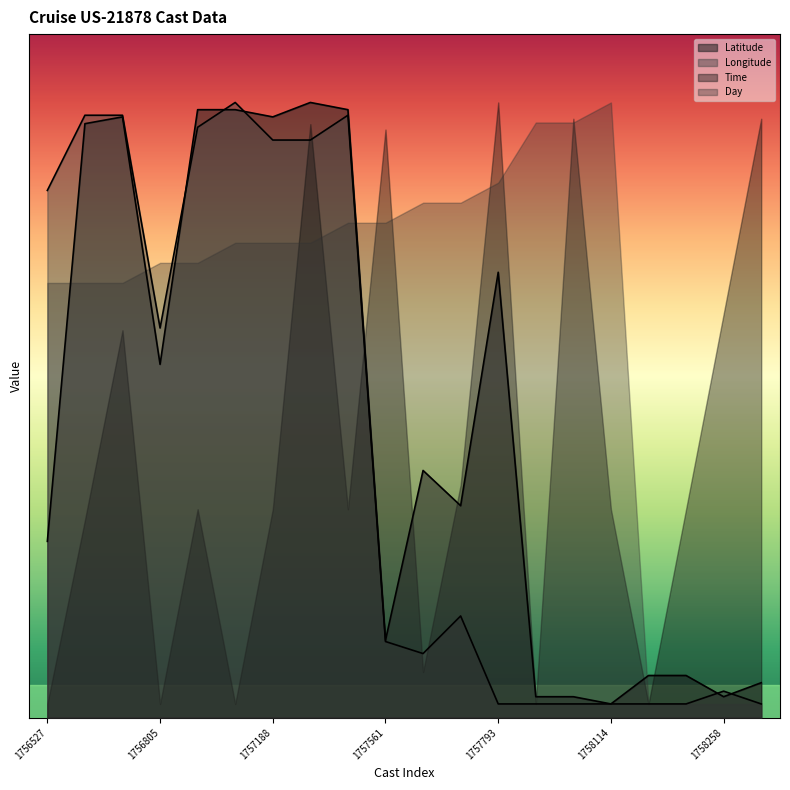

Where is Longitude nearest to the value 11?

1756805